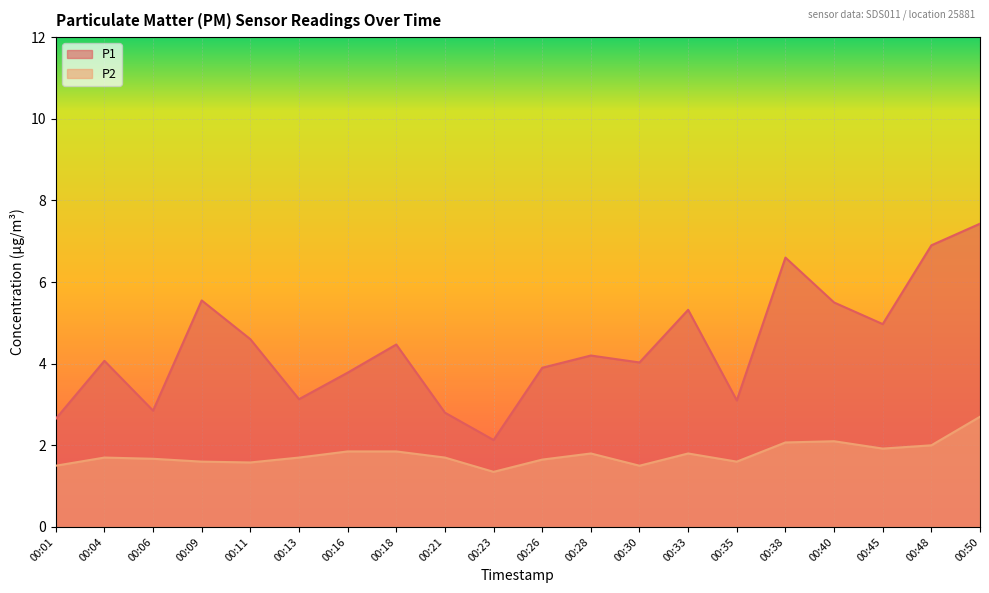

Rank the series by their average value, from lowest to highest.

P2, P1